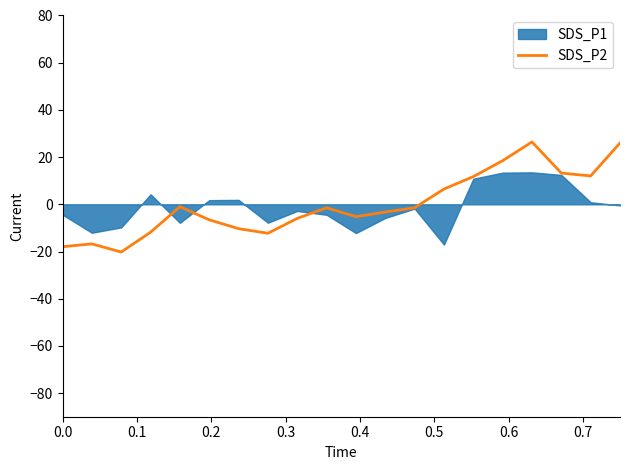

How many lines are shown in the chart?

1